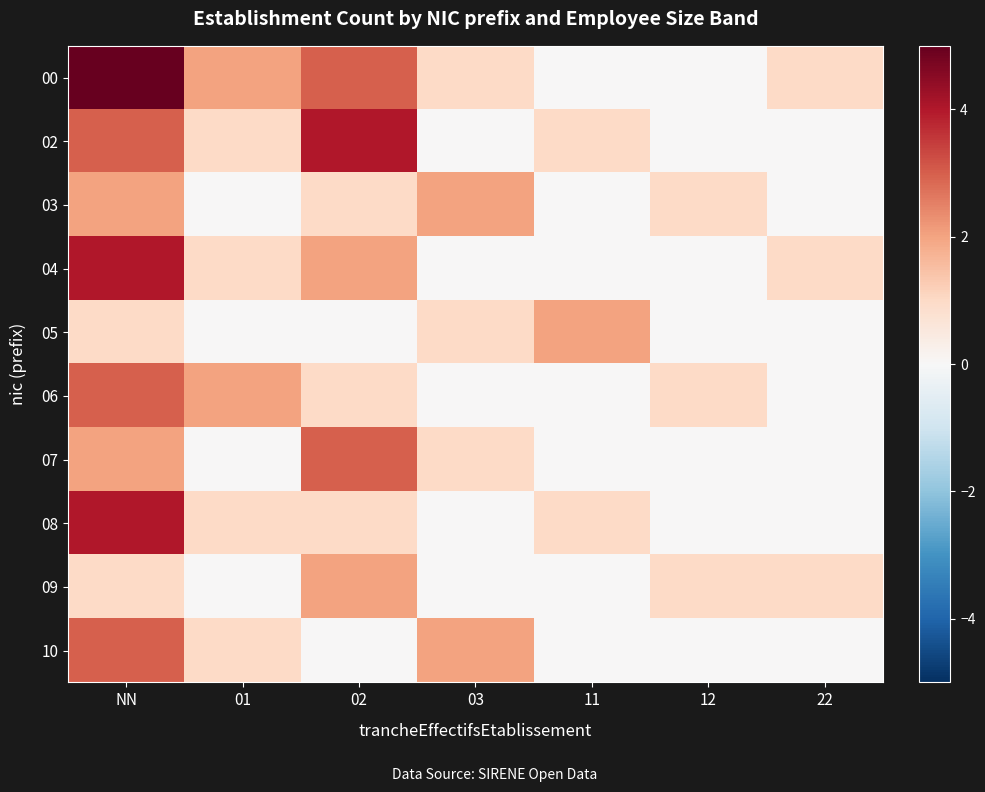

Rank the series by their maximum value, from lowest to highest.

03, 05, 09, 06, 07, 10, 02, 04, 08, 00